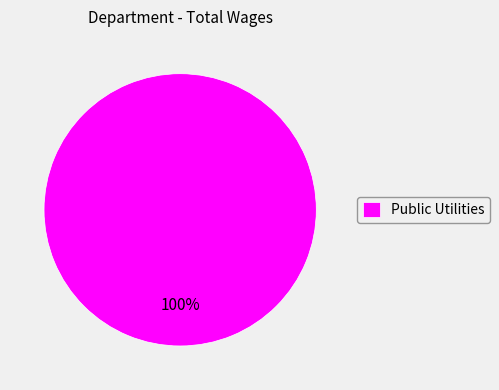

True or false: Public Utilities accounts for 100% of the total.

True